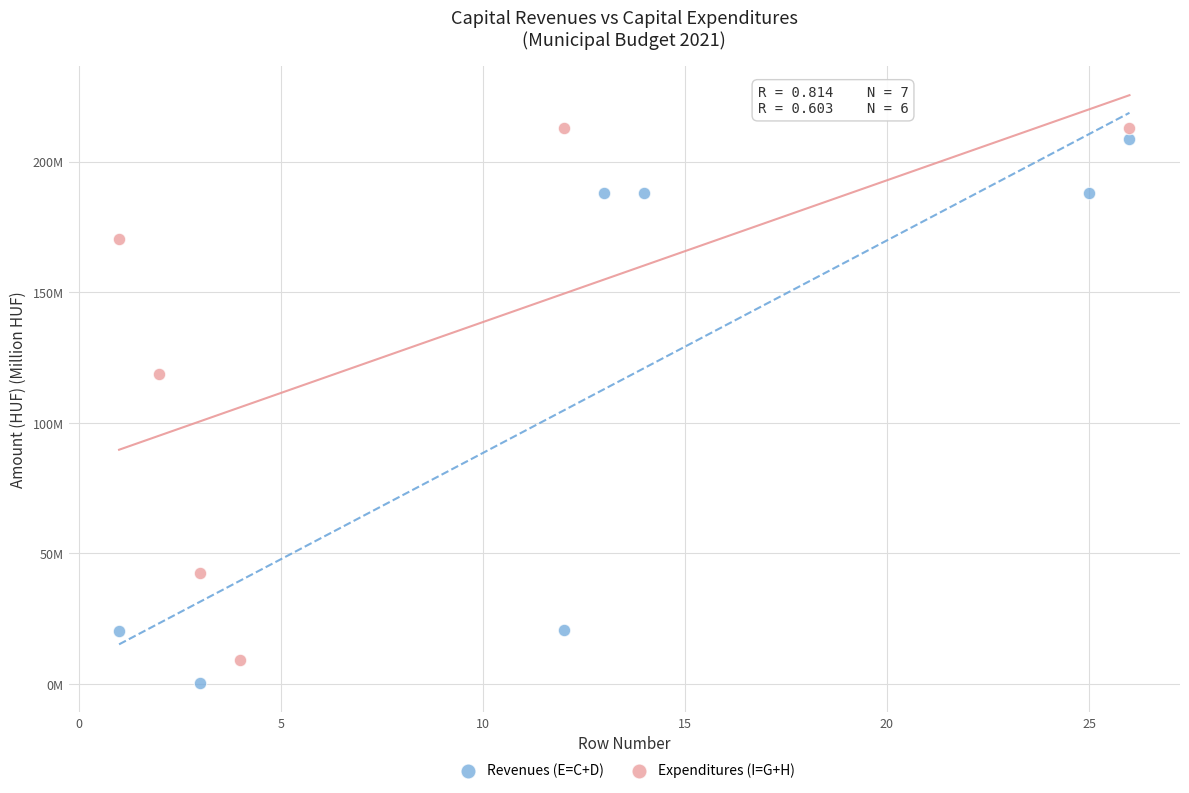

Which series reaches the maximum Y coordinate?

Expenditures (I=G+H)